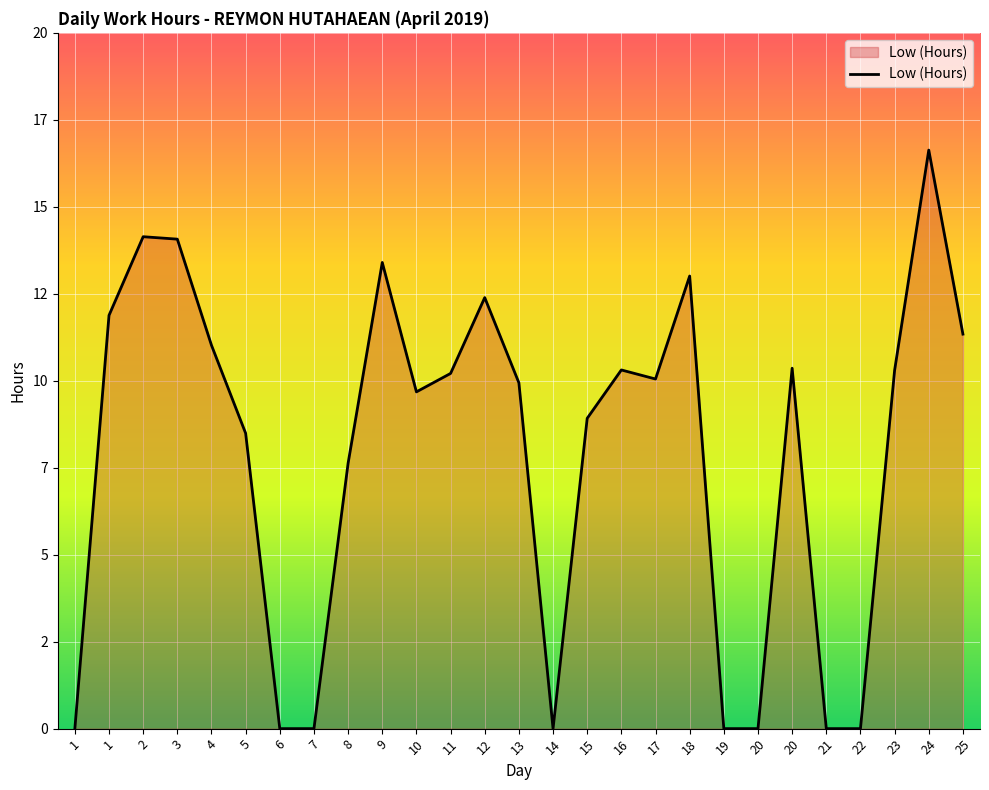

What is the change in value from 1 to 23?

-1.6